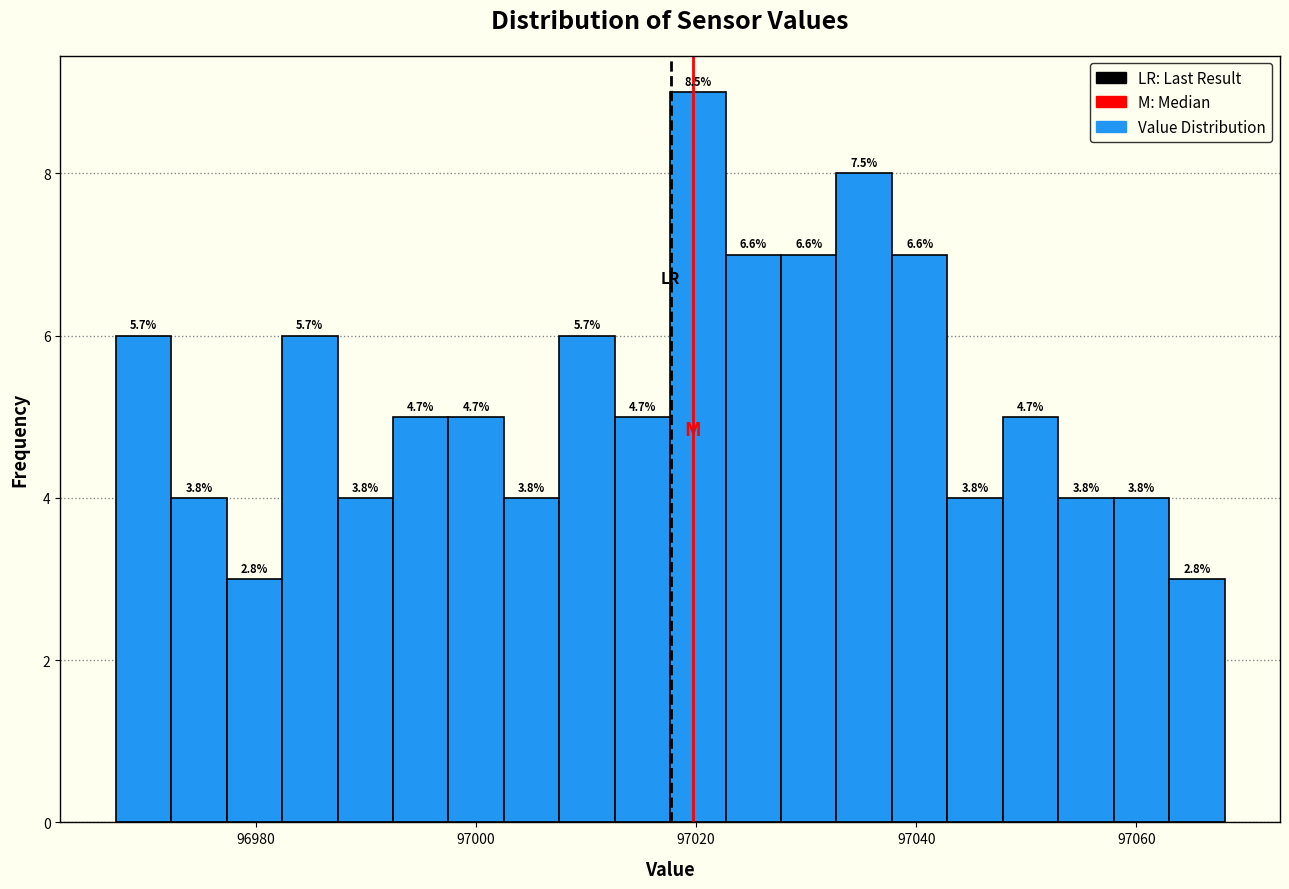

Around what value on the x-axis is the tallest bar? Give the approximate position of its centre, as read against the axis.

97020